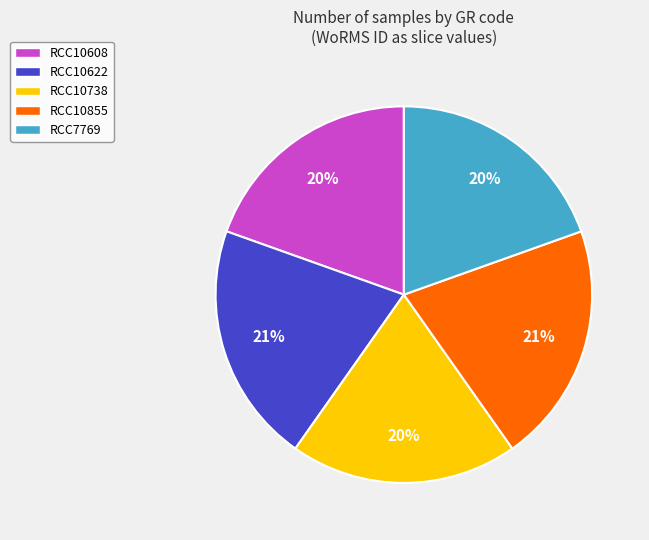

The RCC7769 slice represents 5% of the pie. True or false?

False